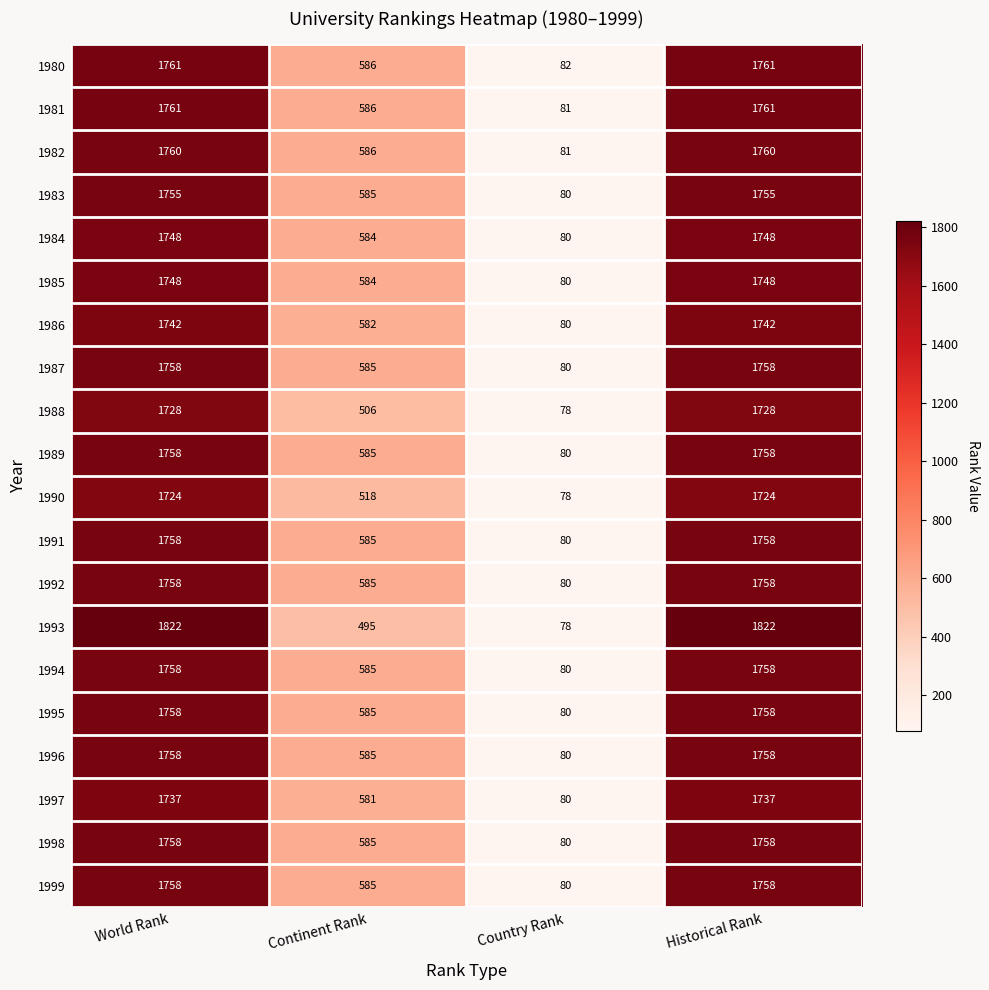

Between Continent Rank and Historical Rank, which series saw the biggest shift?

1993